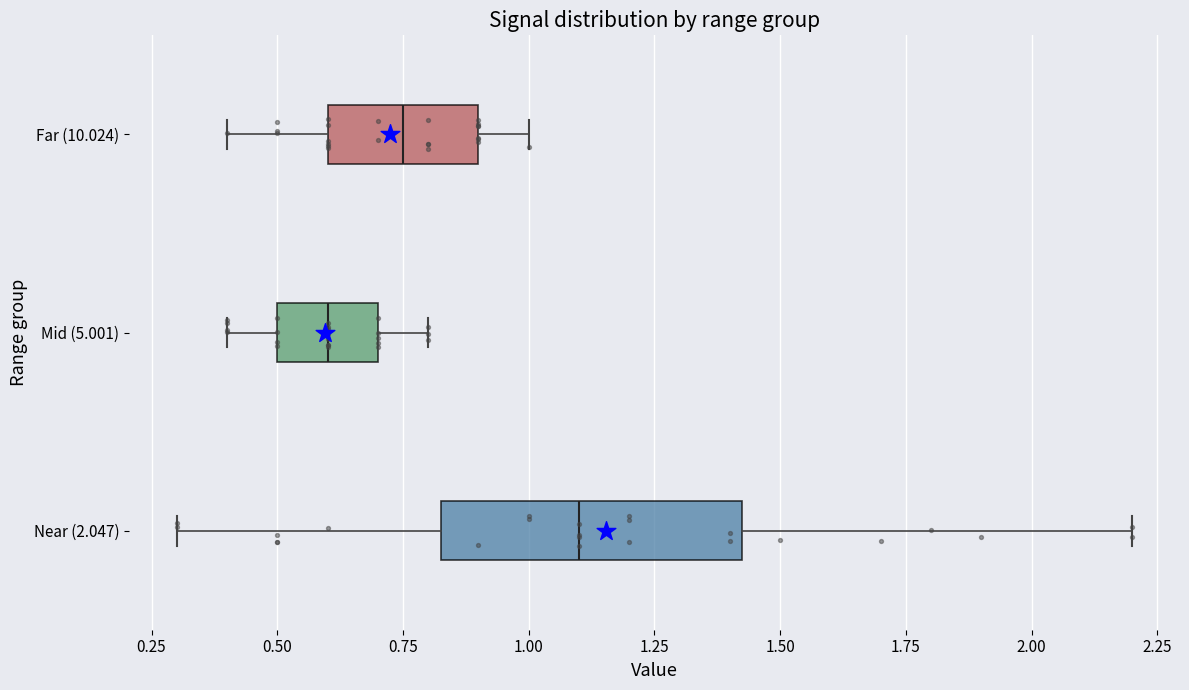

Reading bottom to top, read every box against the x-axis: the position of its median line, the range the box covers, and the ends of its whiskers. The values are not printed on the chart, so give them approximately, as read against the axis.

Near (2.047): median 1.10, box 0.85 to 1.45, whiskers 0.30 to 2.20
Mid (5.001): median 0.60, box 0.50 to 0.70, whiskers 0.40 to 0.80
Far (10.024): median 0.75, box 0.60 to 0.90, whiskers 0.40 to 1.00